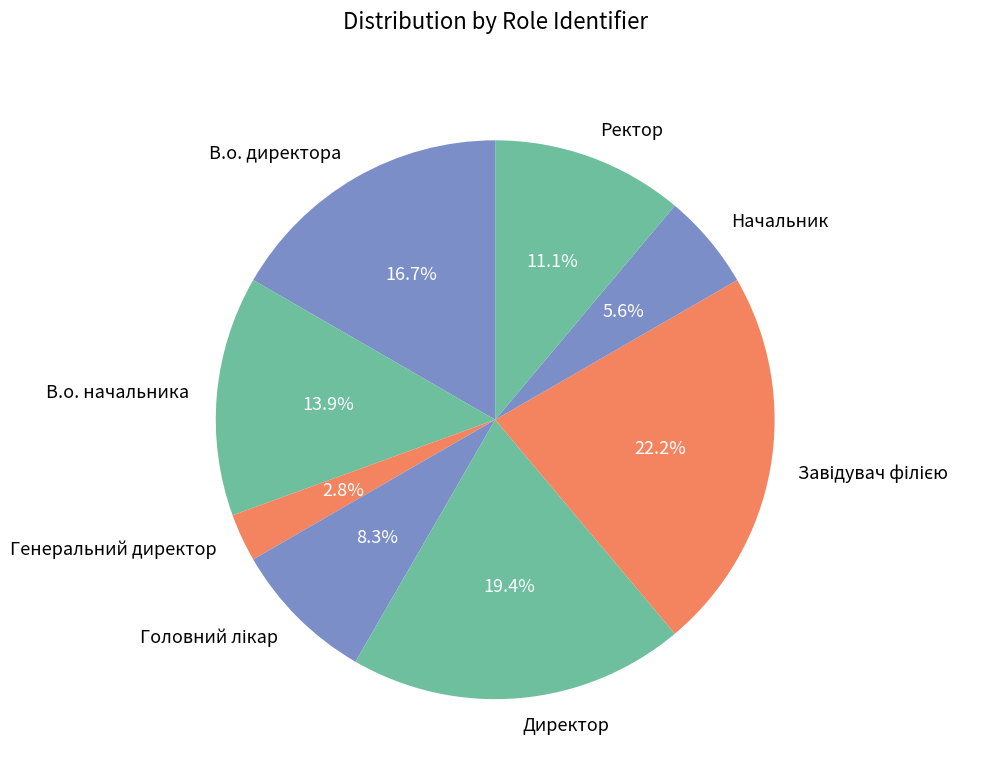

True or false: В.о. директора accounts for 17% of the total.

True